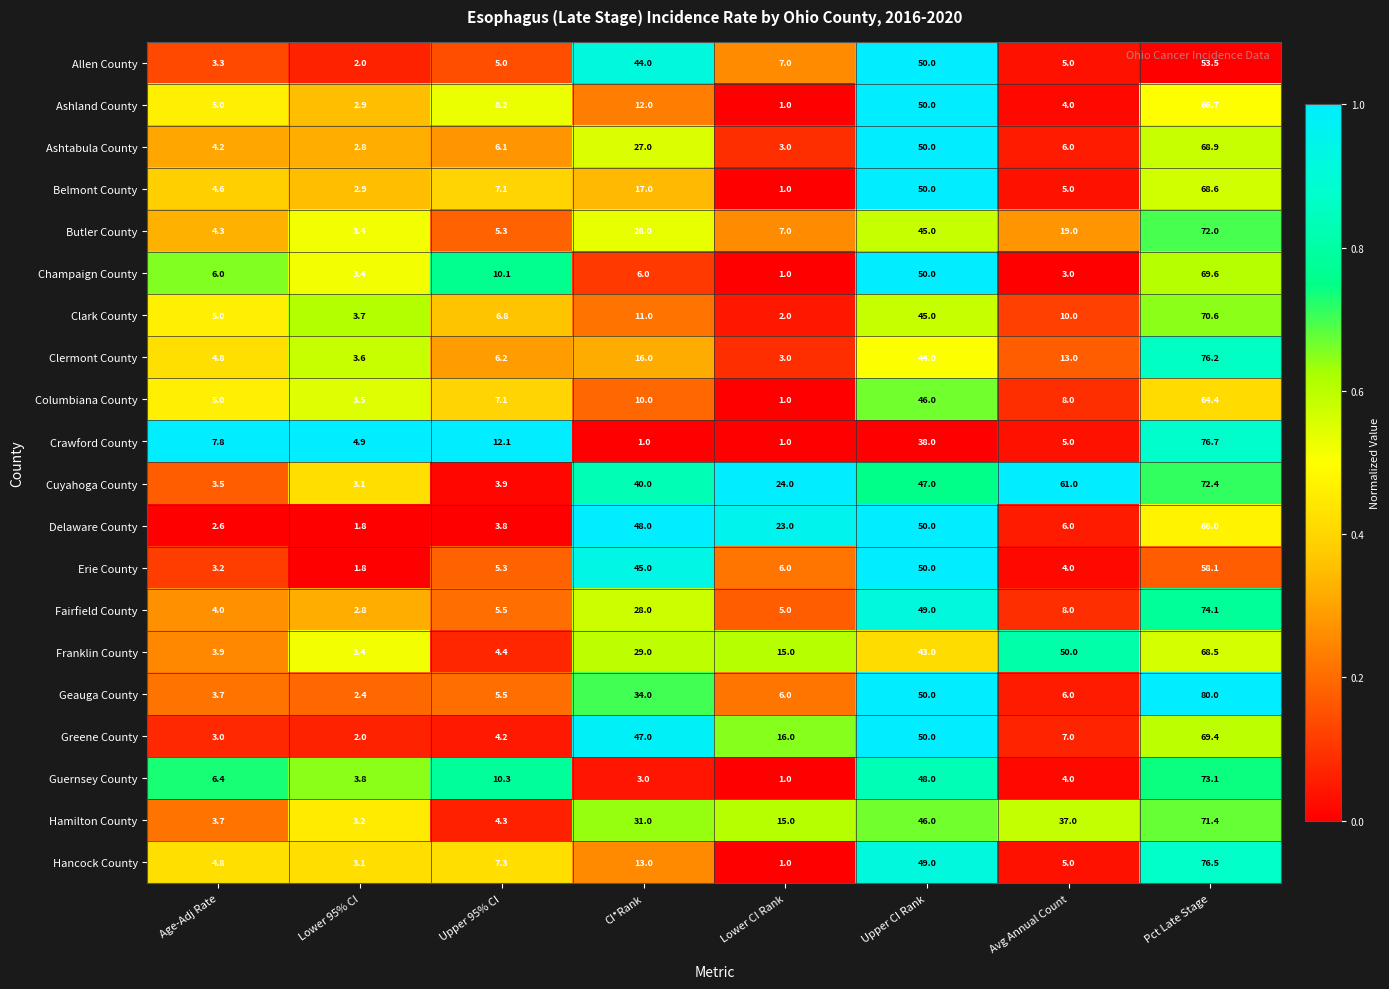

Read the Columbiana County value at Lower 95% CI.

3.5